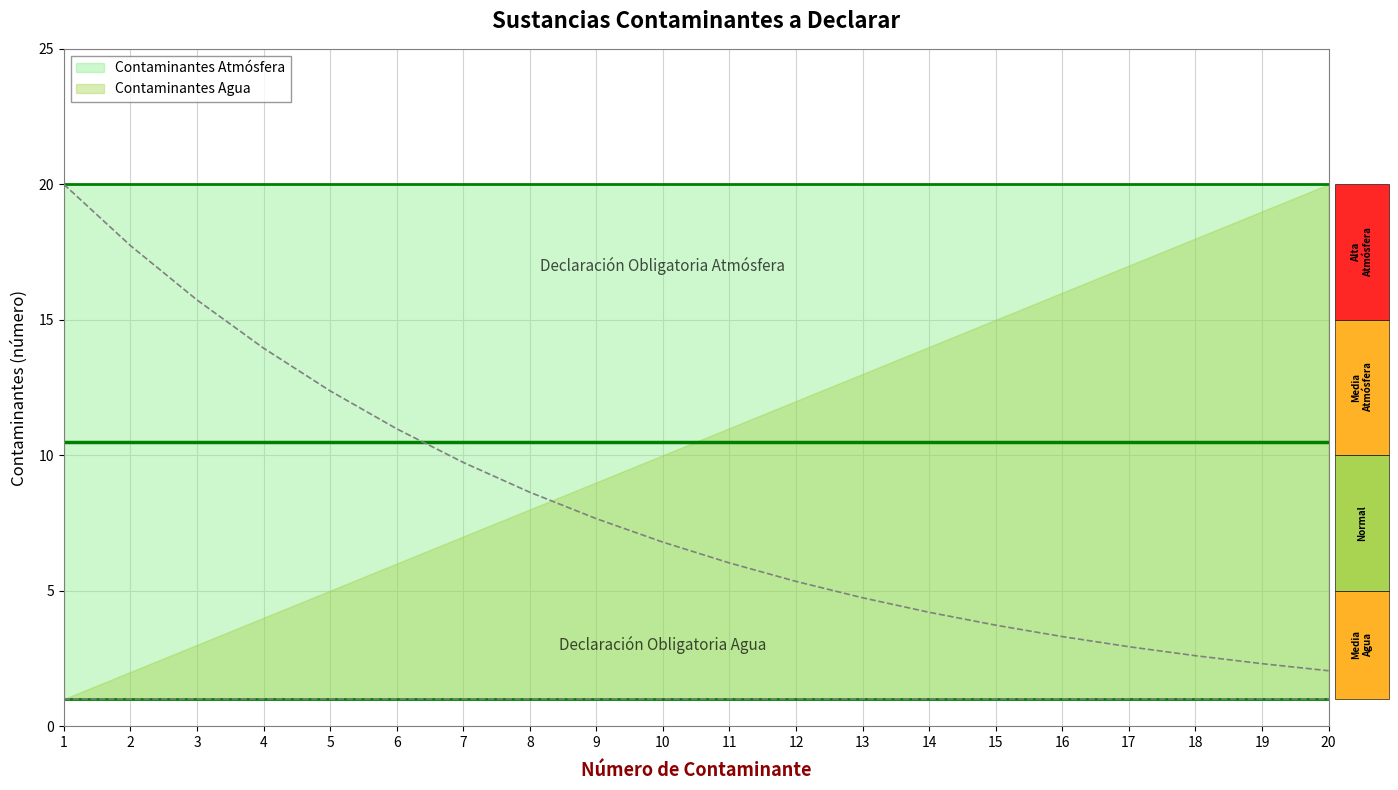

Which series has the widest spread of values?

Contaminantes Atmósfera